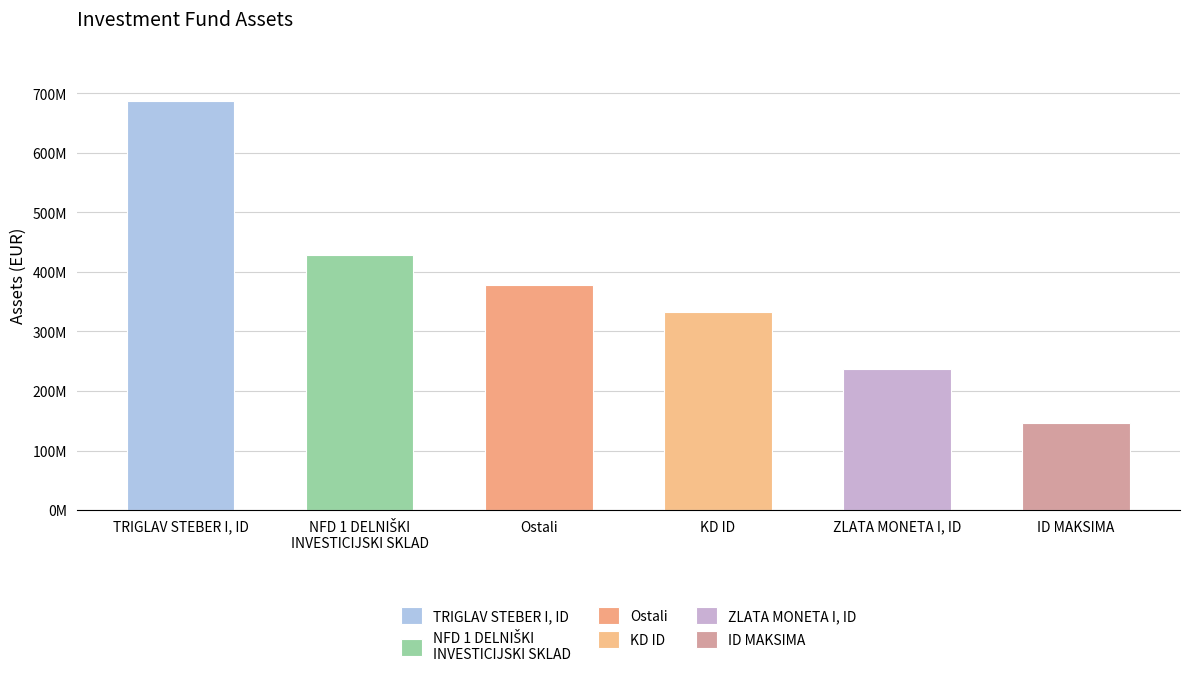

How many bars are there in total?

6